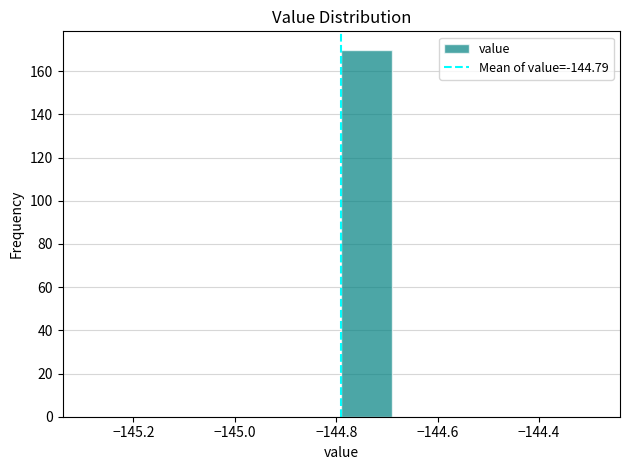

Over which range of the x-axis is the bar tallest?

-144.79 to -144.69